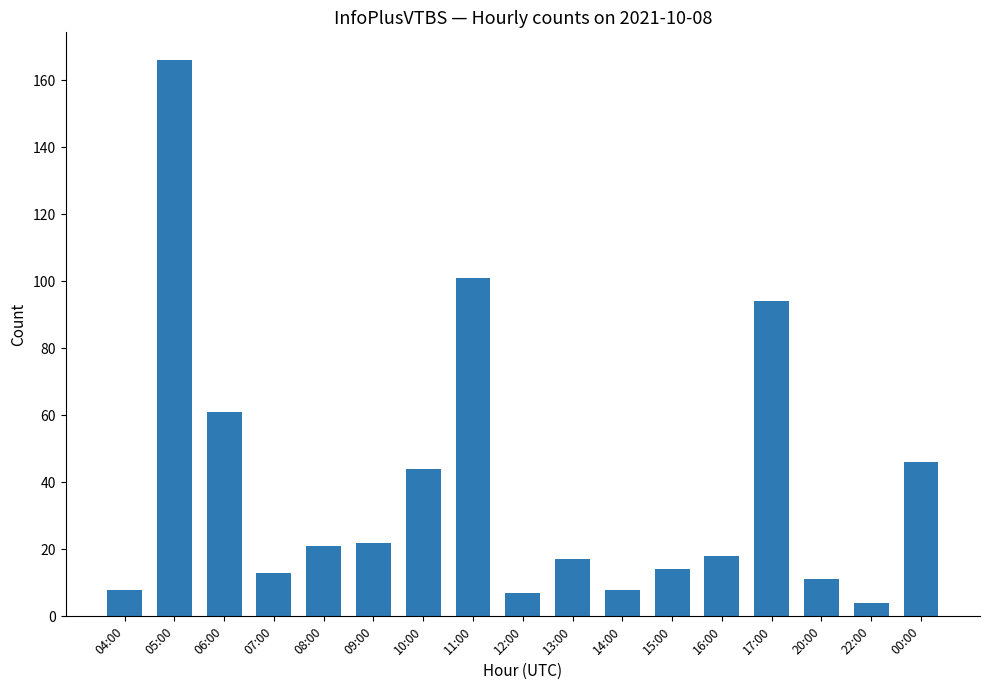

True or false: the data shows 18 at 16:00.

True